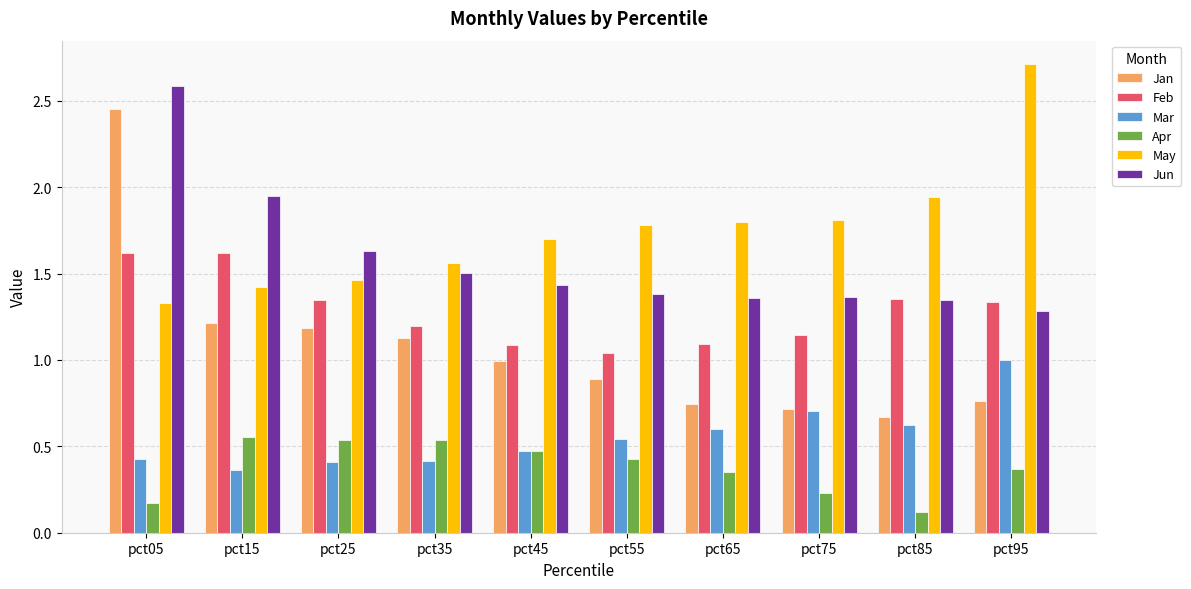

The Jun series shows 0.9 at pct65. True or false?

False